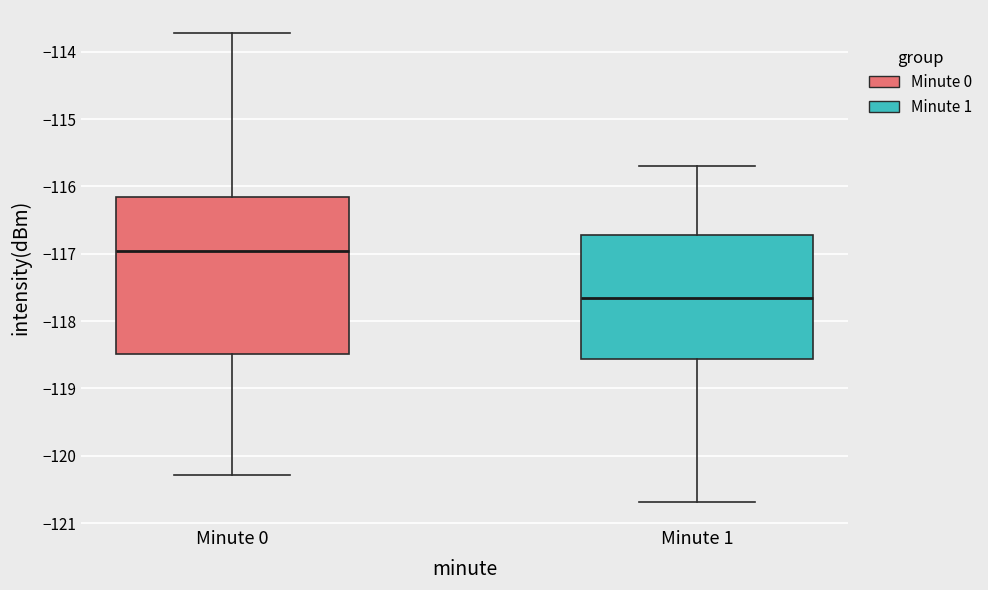

Comparing the boxes themselves (not the whiskers), which one is the tallest?

Minute 0